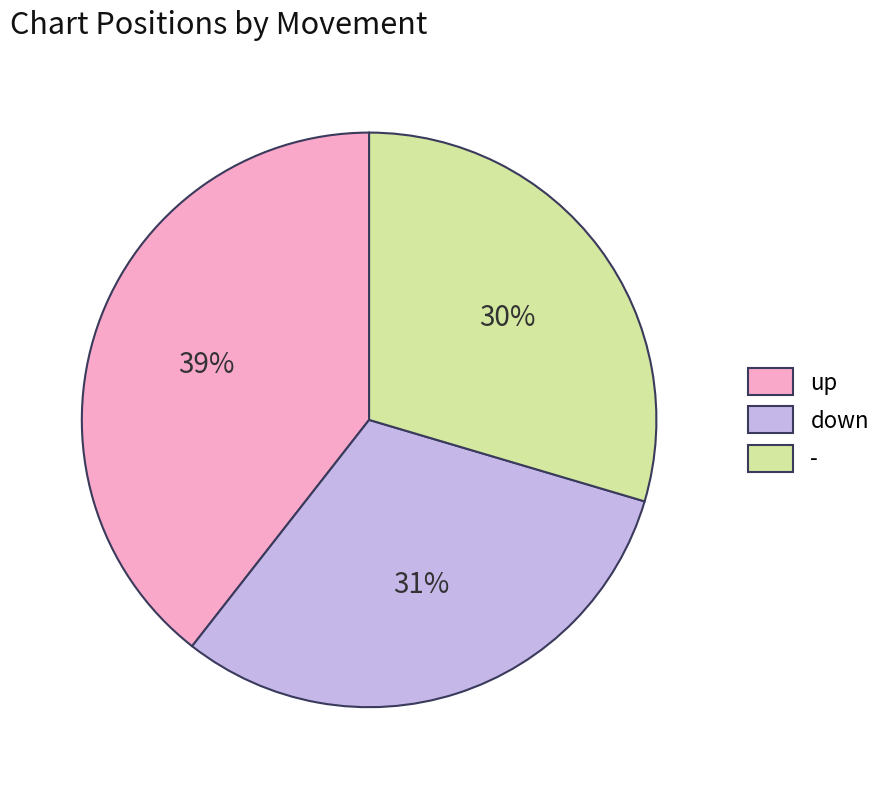

Which category has the smallest portion of the pie?

-